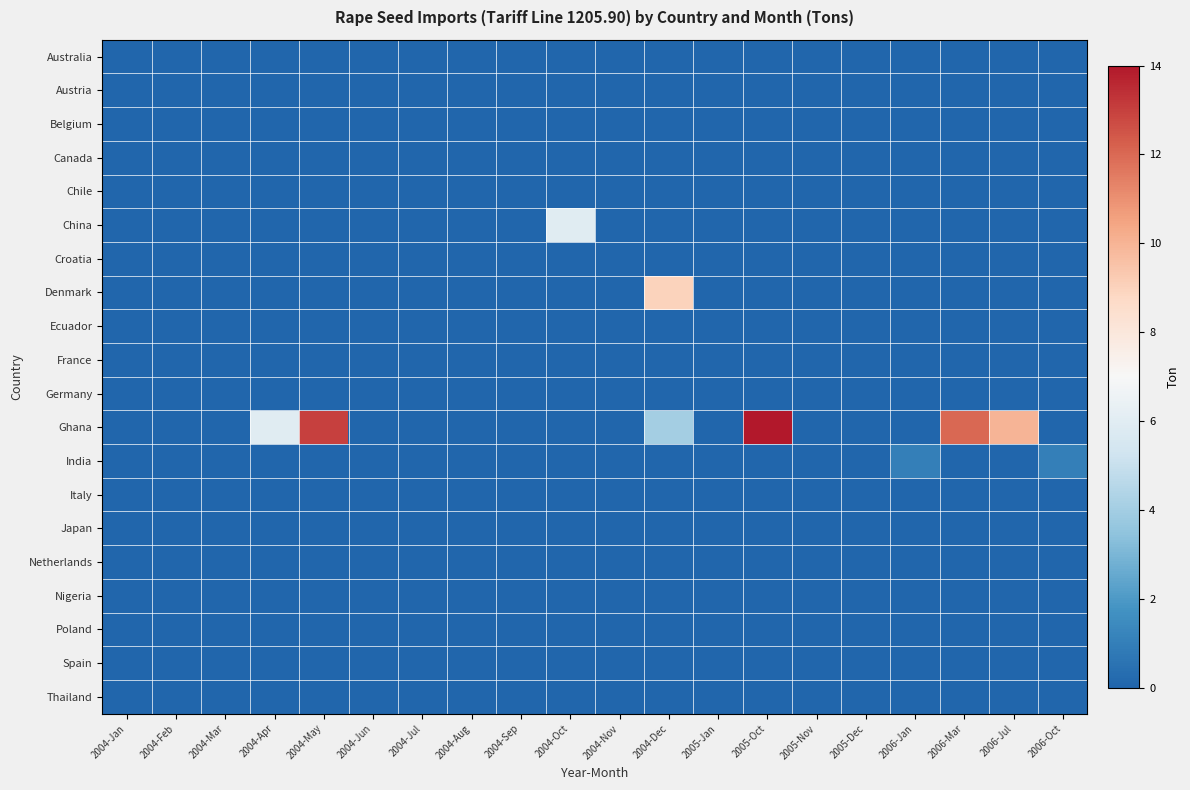

Which label corresponds to the largest value in the chart?

2005-Oct